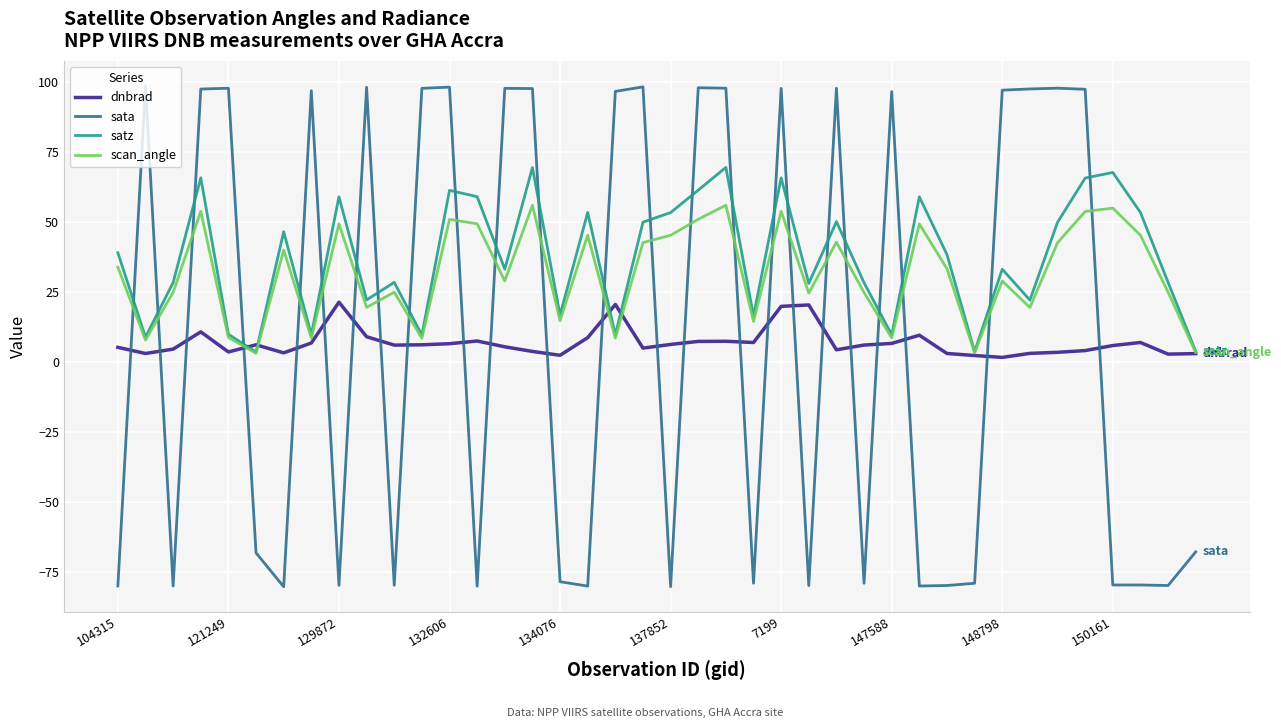

How many times do sata and dnbrad cross each other?

24